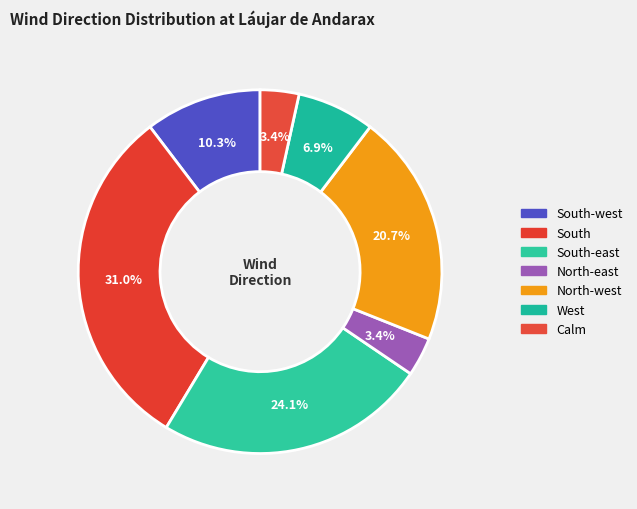

Count the number of slices in the pie.

7